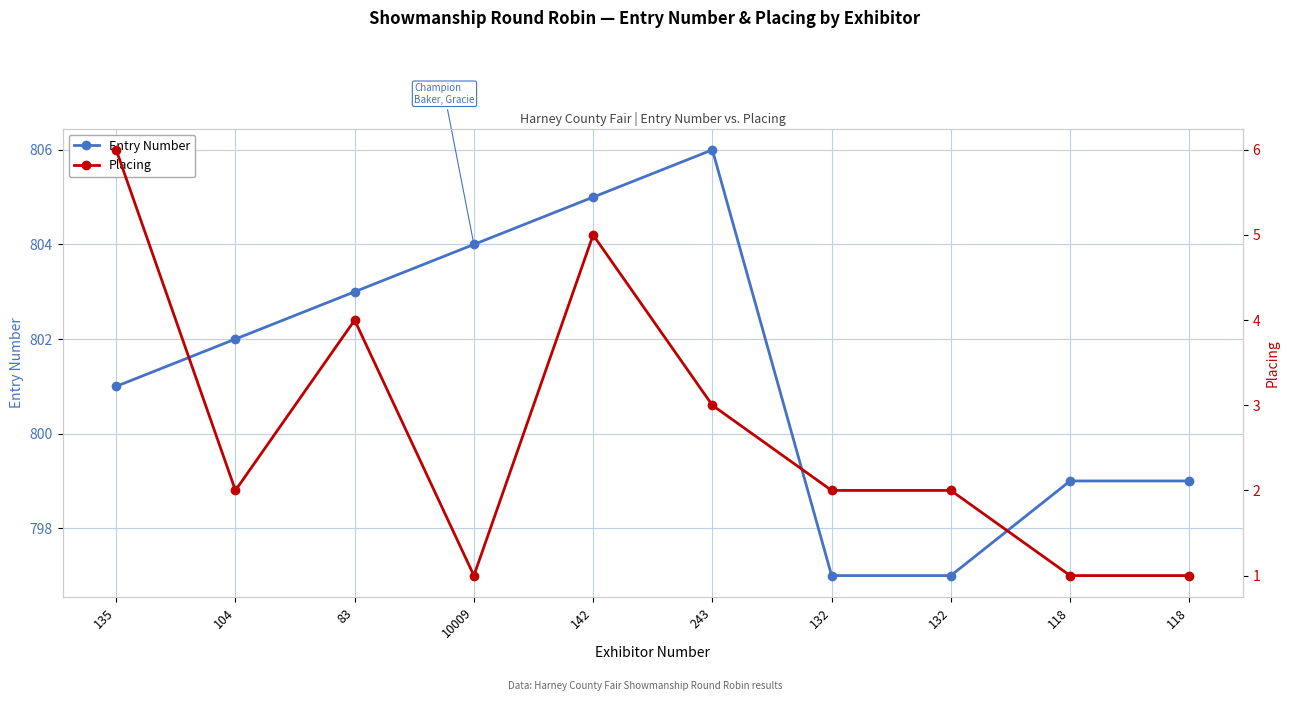

At 83, list the series in order from largest to smallest.

Entry Number, Placing